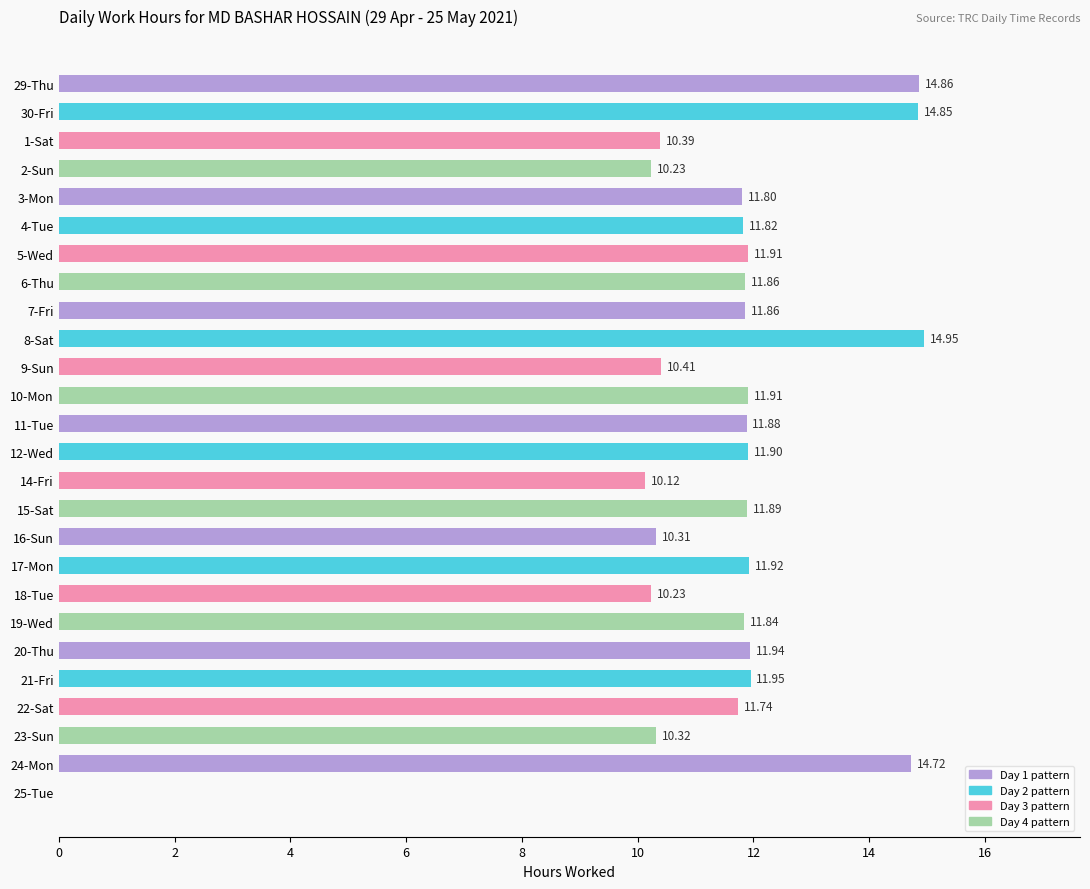

What is the sum of all values?

297.6